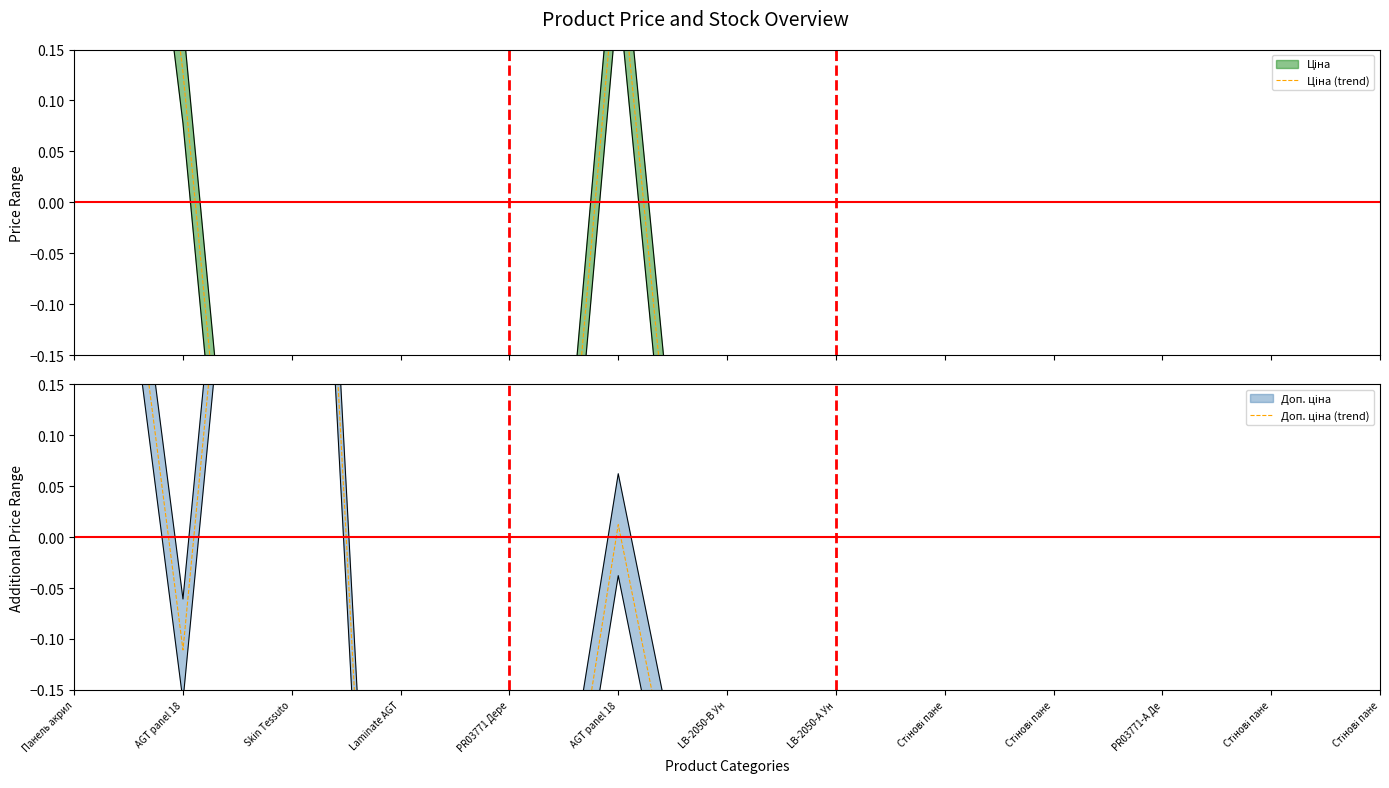

True or false: Ціна (trend) and Доп. ціна (trend) intersect in this chart.

True